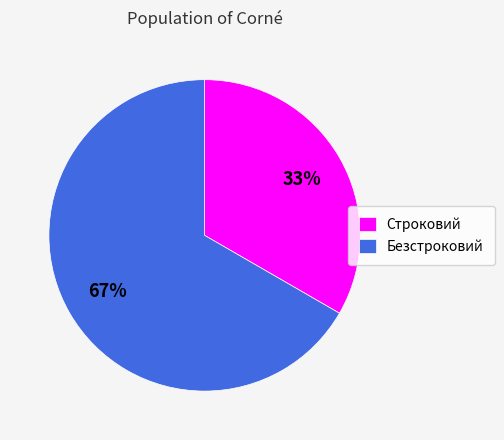

The Строковий slice represents 26% of the pie. True or false?

False